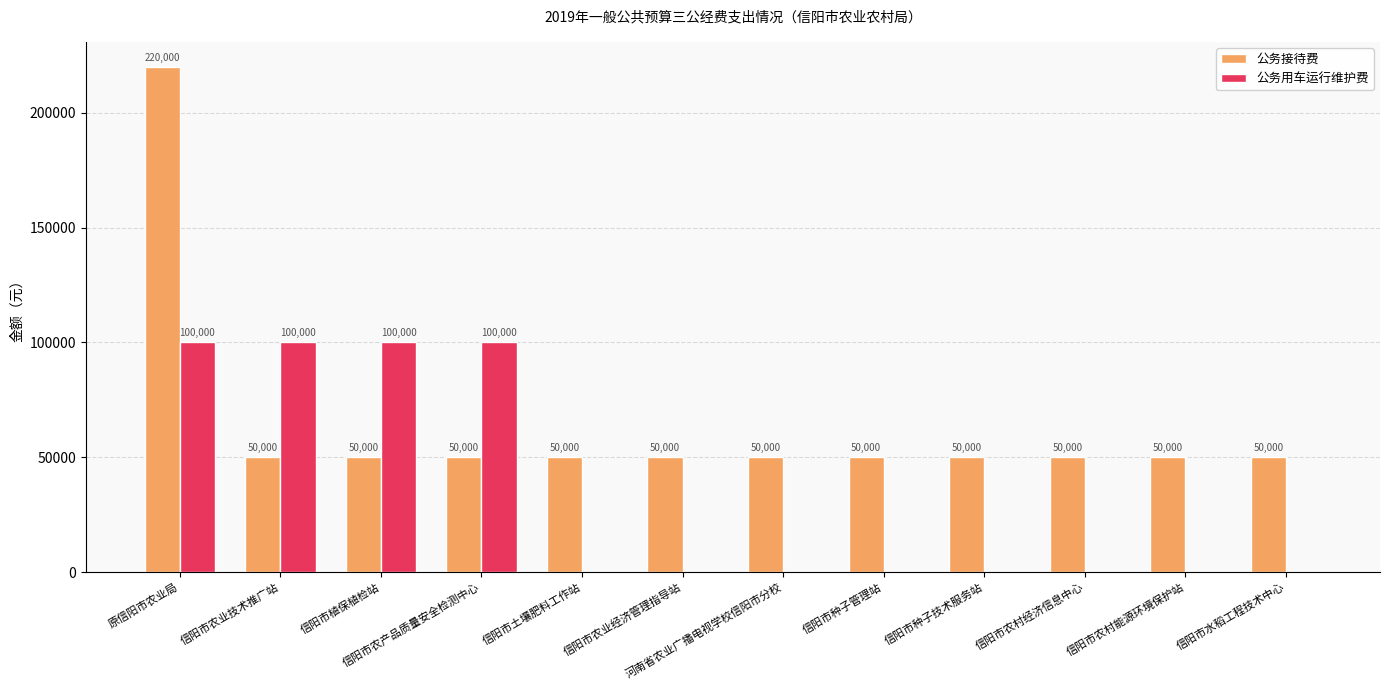

Are the bars grouped side by side (vs. stacked)?

Yes